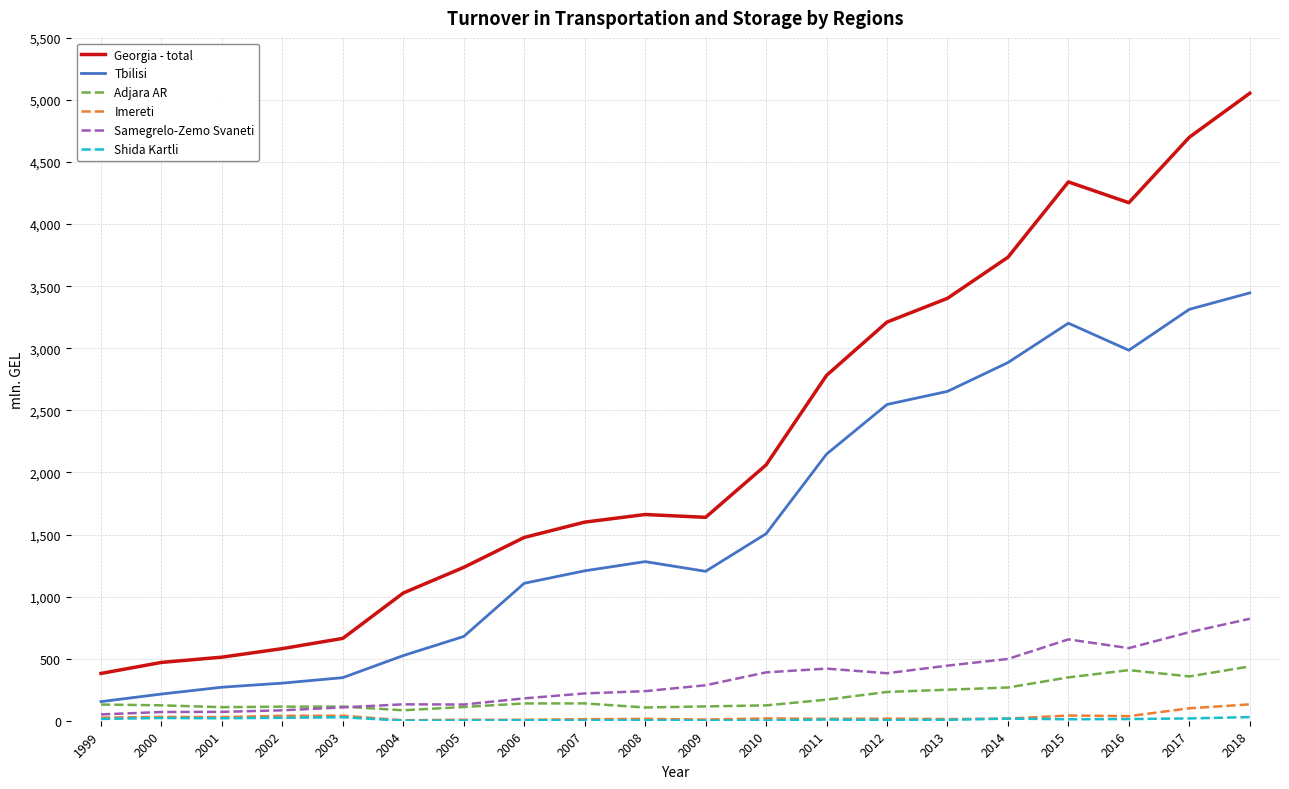

At which category is the sum across all series the highest?

2018